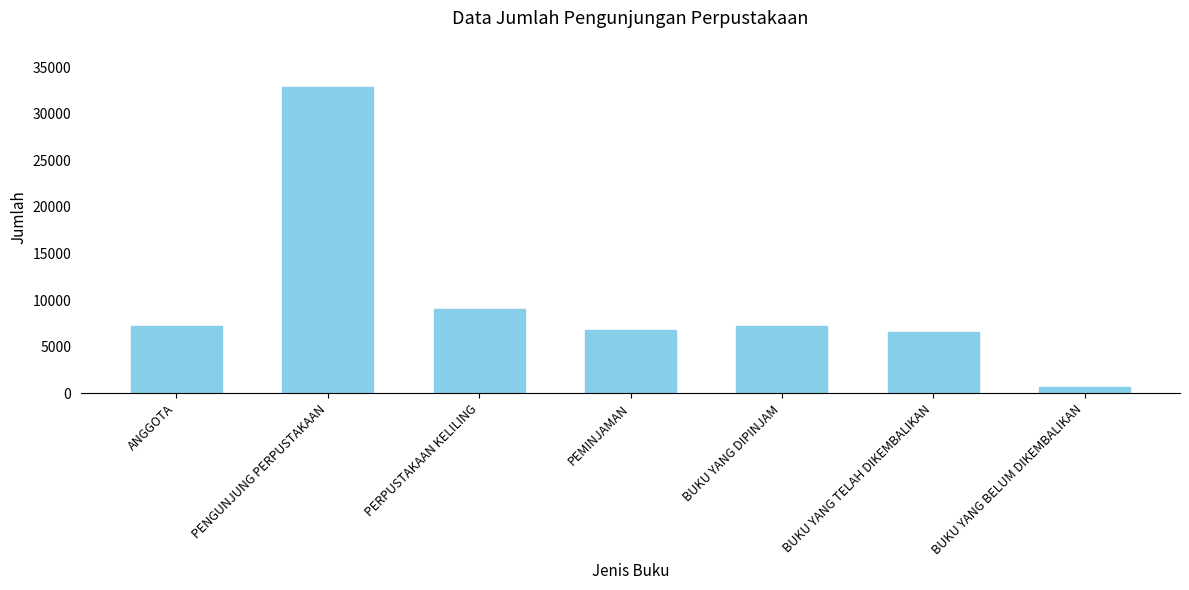

At which label is the value closest to 16792?

PERPUSTAKAAN KELILING